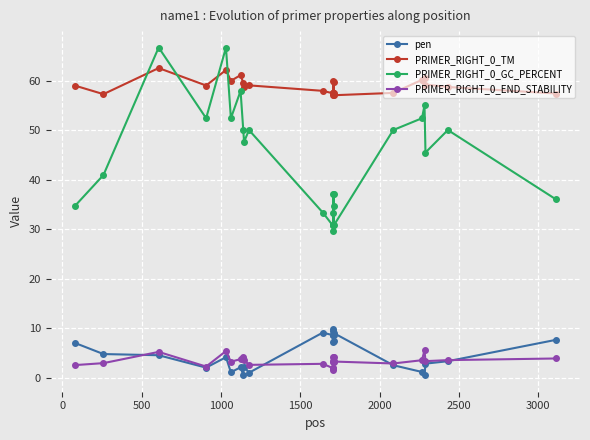

True or false: PRIMER_RIGHT_0_TM has more than 0 interior local peaks.

True